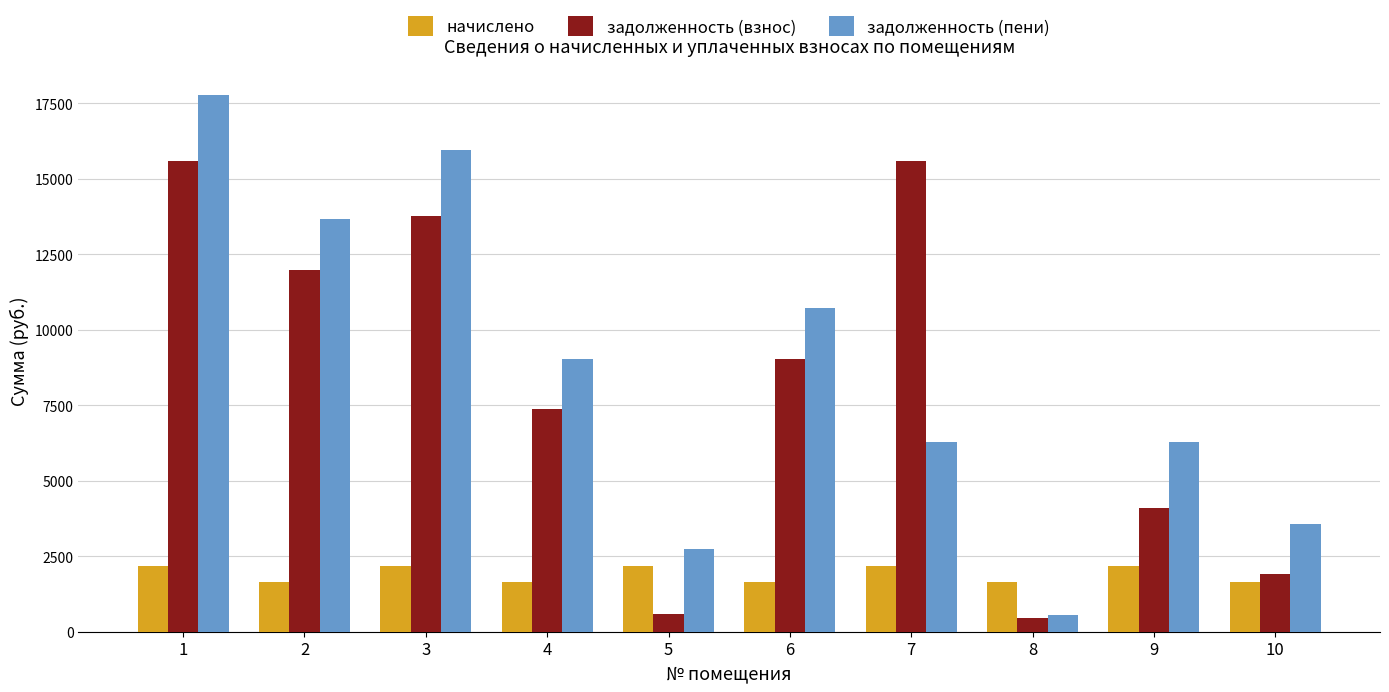

Between 3 and 4, which series saw the biggest shift?

задолженность (пени)